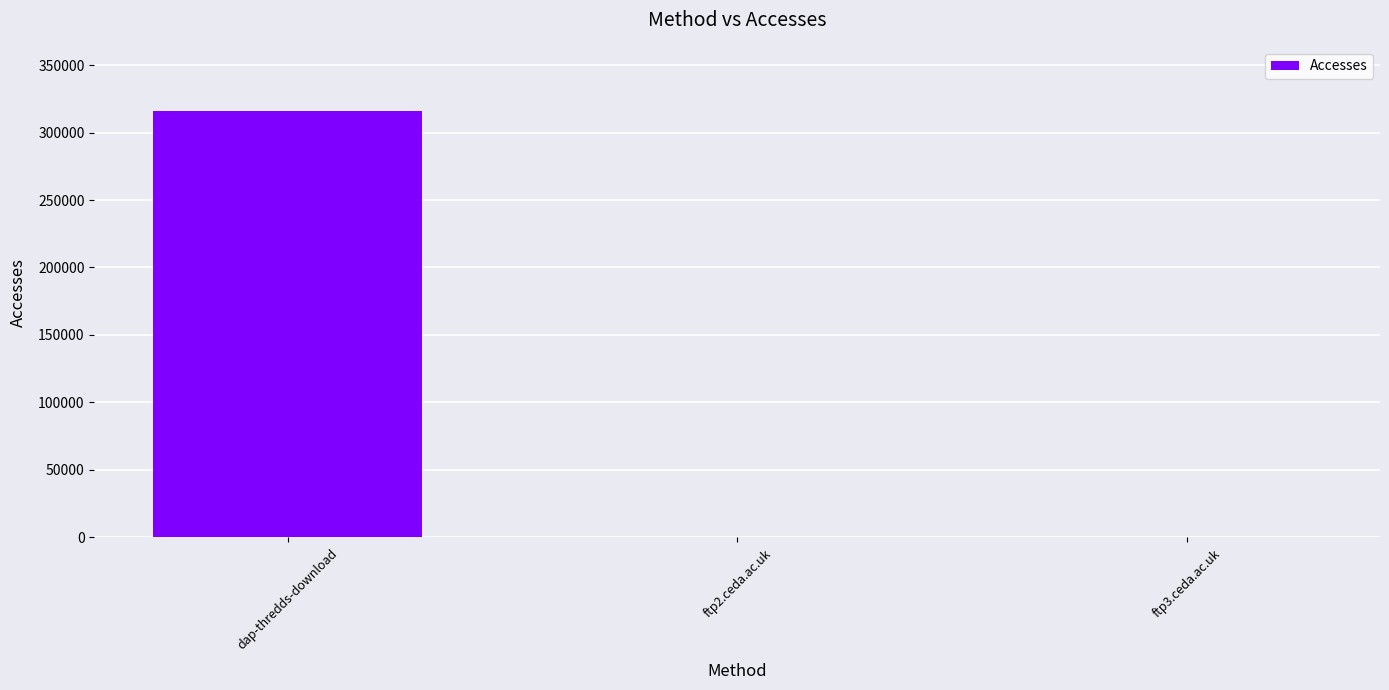

Is it true that the value at dap-thredds-download is 316104?

True